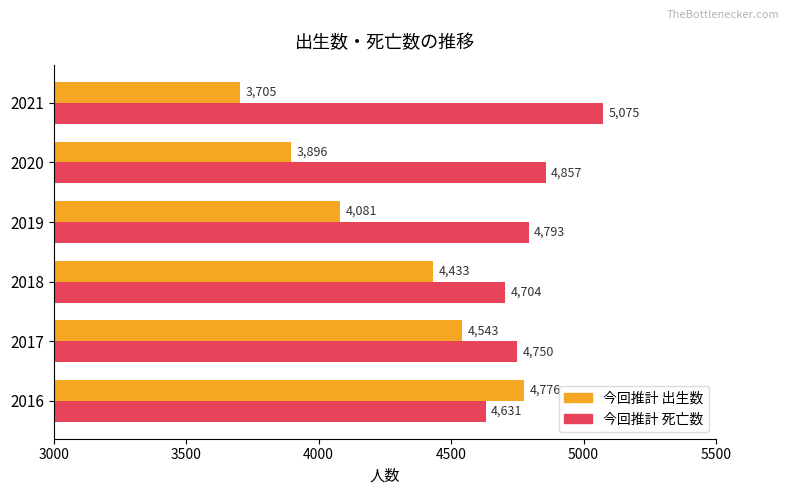

Where is 今回推計 死亡数 nearest to the value 4853?

2020